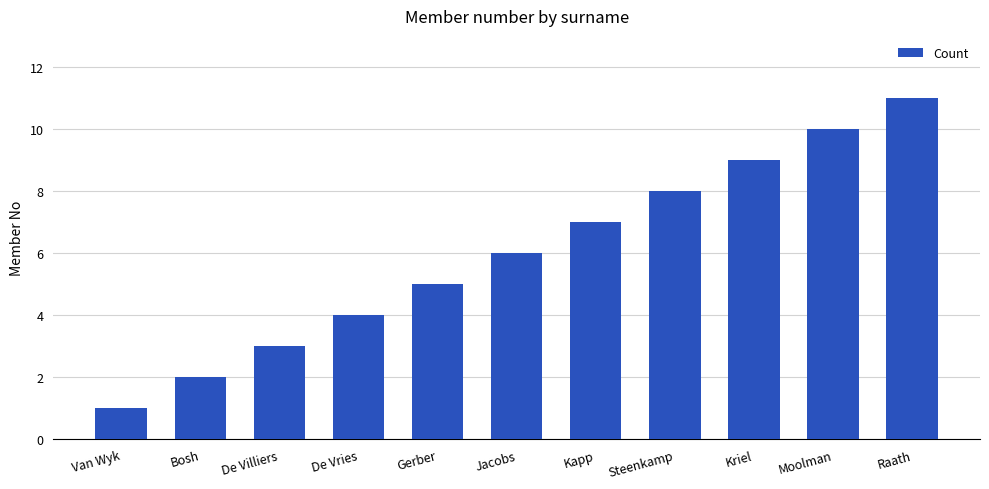

List the labels in order of value, smallest first.

Van Wyk, Bosh, De Villiers, De Vries, Gerber, Jacobs, Kapp, Steenkamp, Kriel, Moolman, Raath